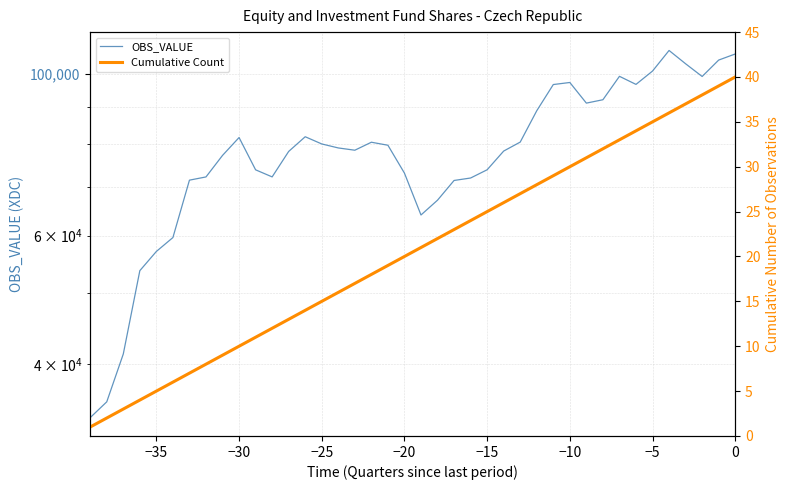

Rank the series by their average value, from highest to lowest.

OBS_VALUE, Cumulative Count